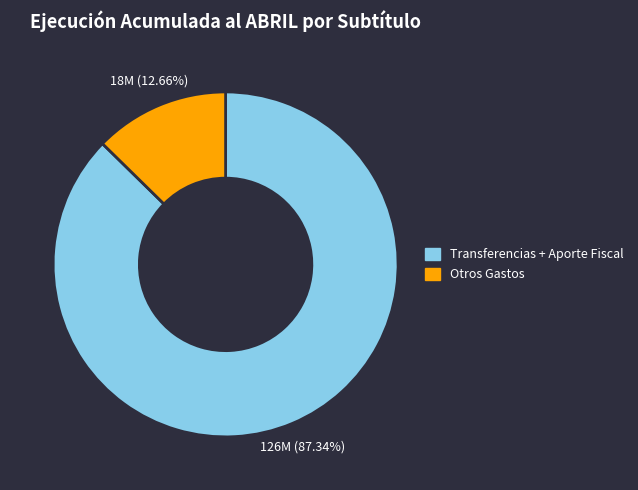

Is there a majority slice in this chart?

Yes